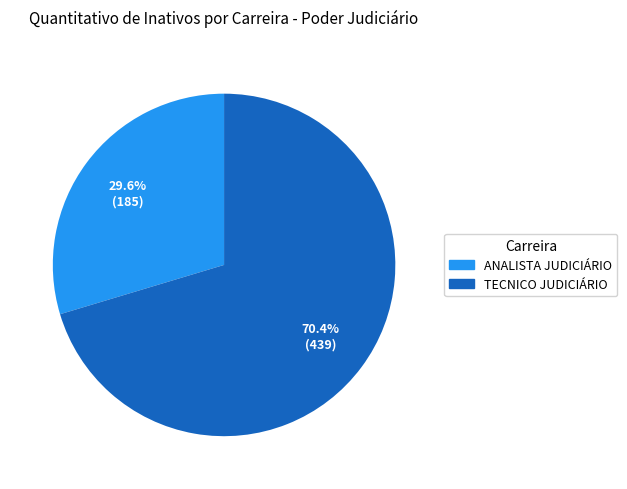

Which category accounts for the majority?

TECNICO JUDICIÁRIO